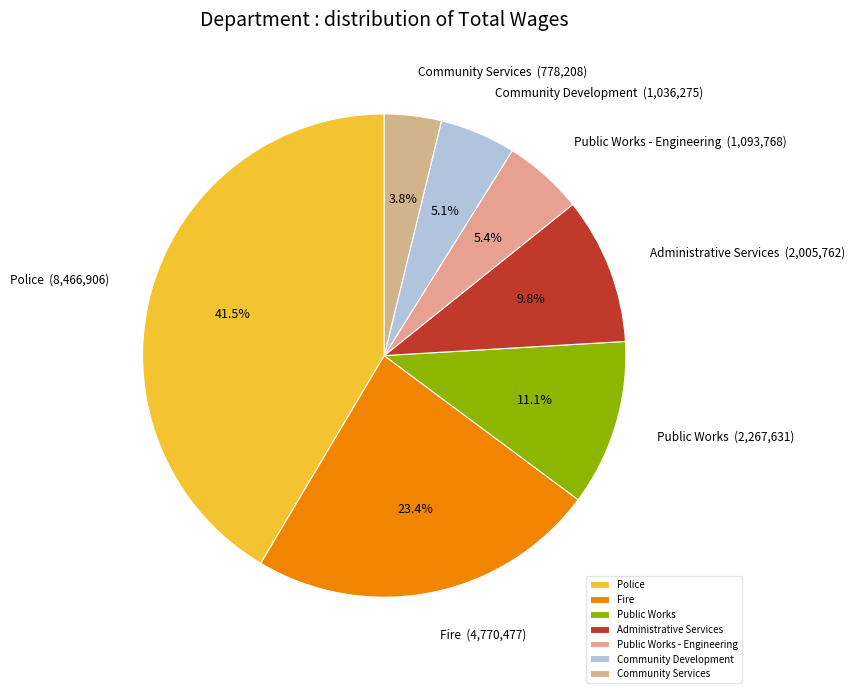

Between Administrative Services and Public Works - Engineering, which is larger?

Administrative Services